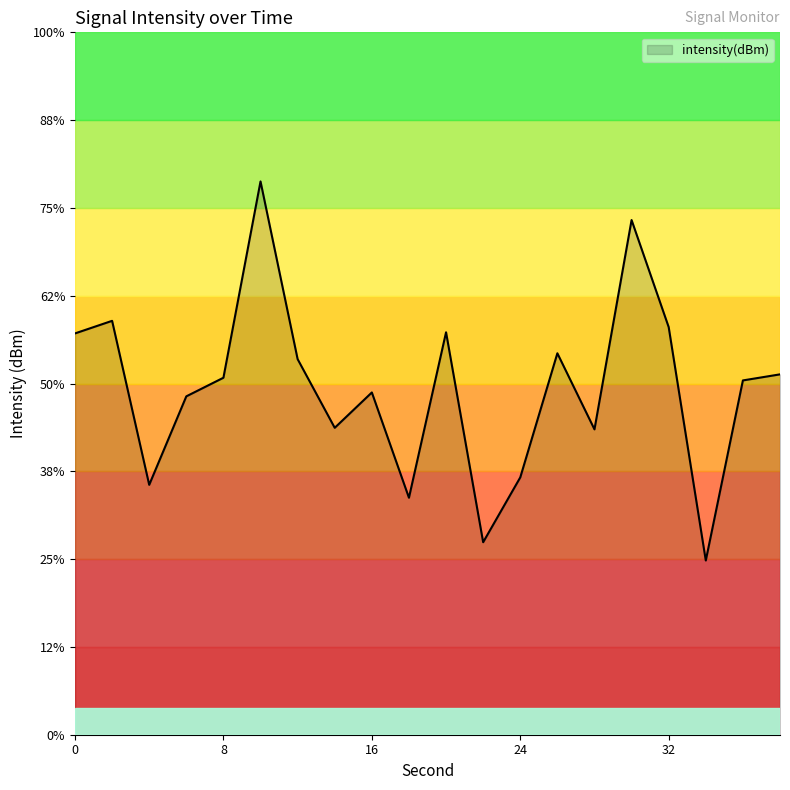

Between 38 and 2, which is larger?

2